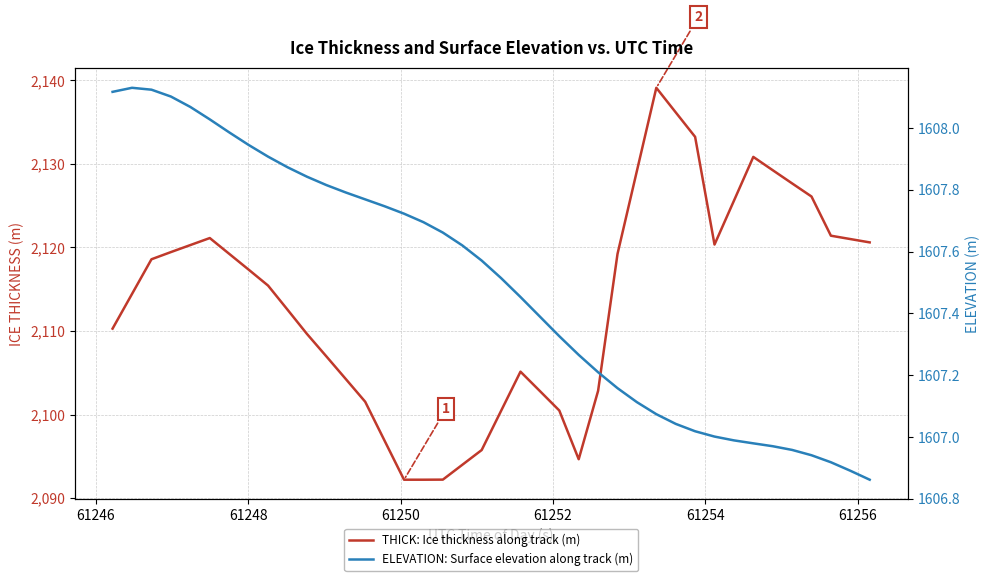

Is this an area chart (filled region under the line)?

No